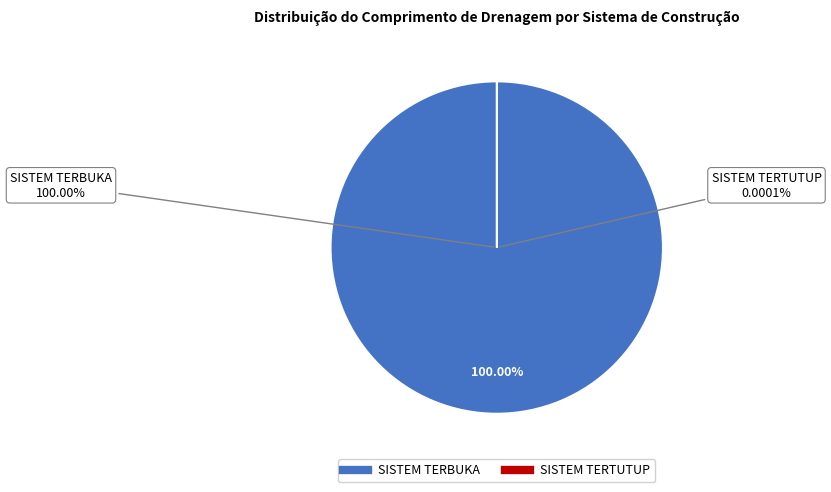

True or false: SISTEM TERTUTUP accounts for 0% of the total.

True